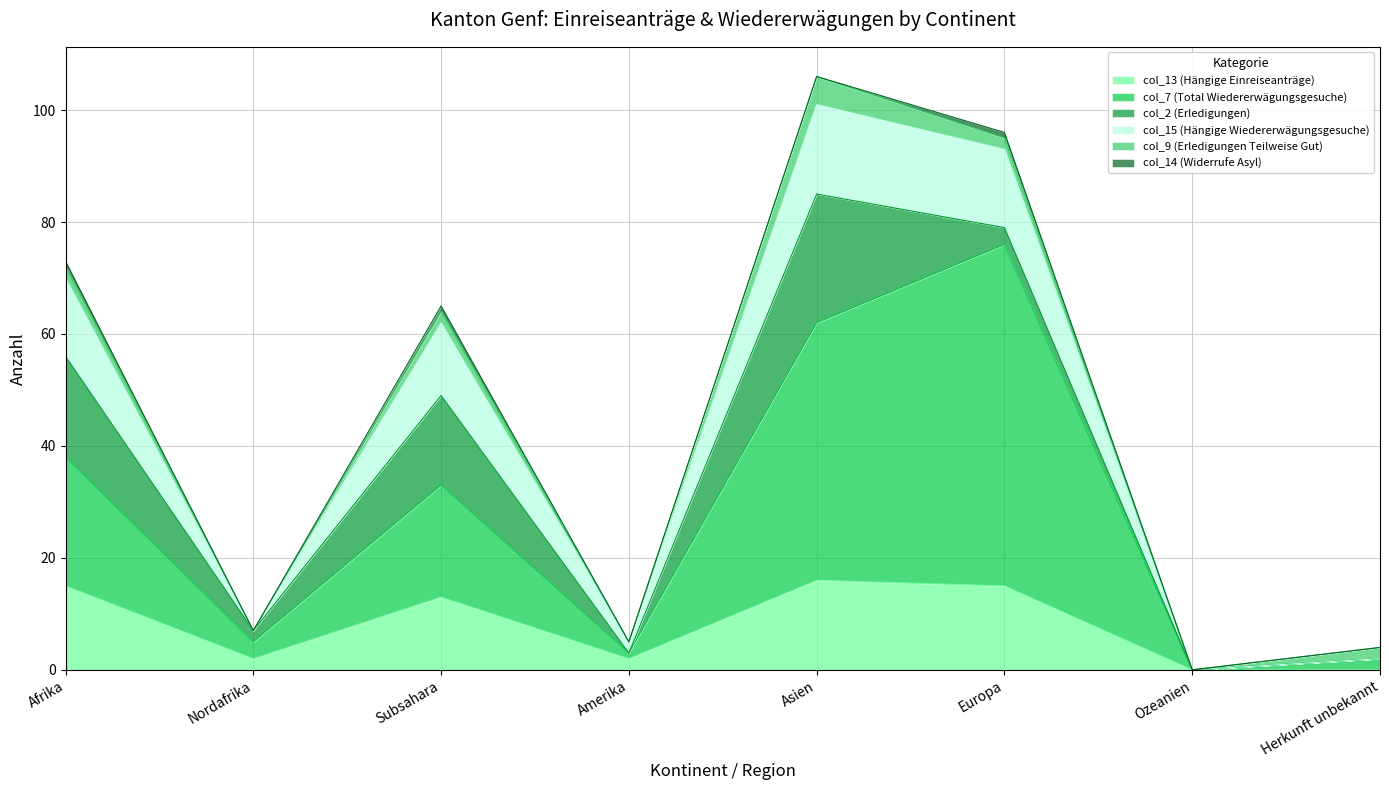

What is the label of the 6th point from the right?

Subsahara